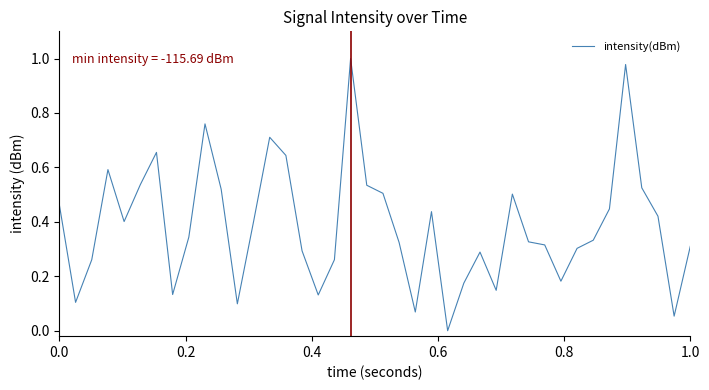

How many lines are shown in the chart?

1